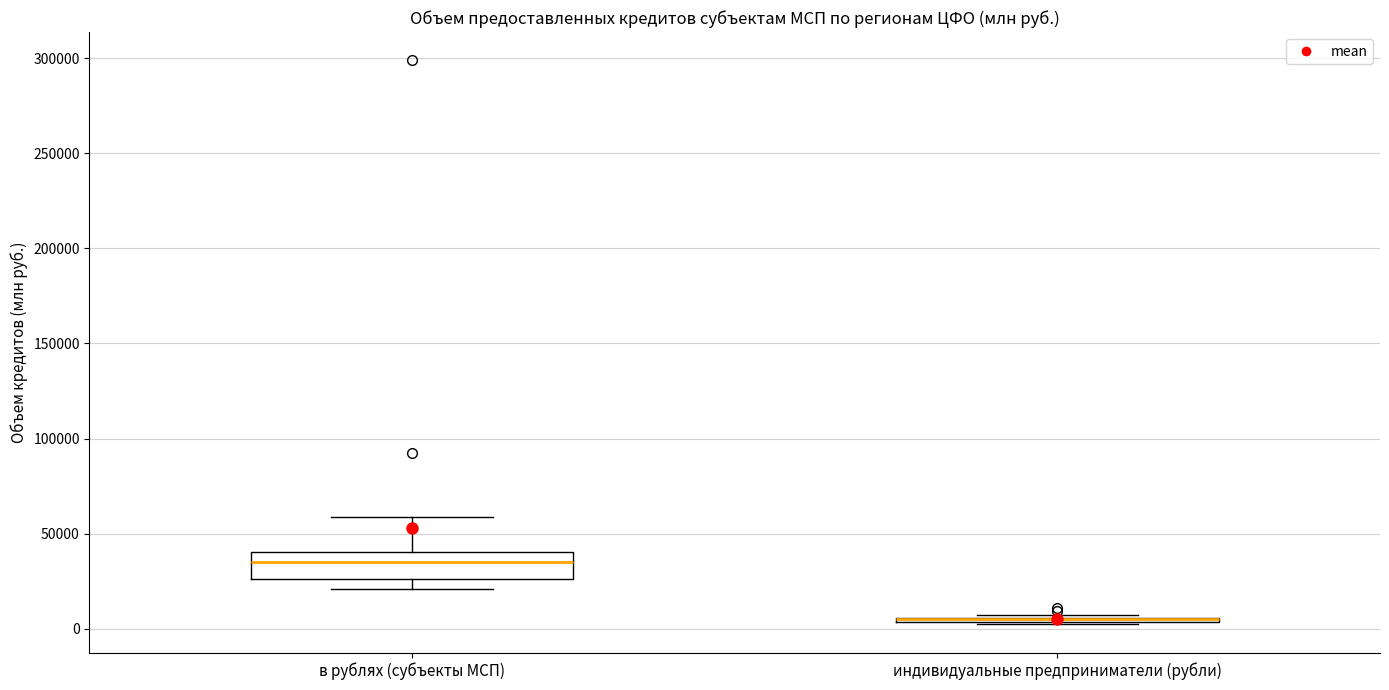

Reading left to right, transcribe this box plot: for each box, give where its median line is, the range the box spans, and where its two whiskers end, as read against the y-axis. The values are not printed on the chart, so give them approximately, as read against the axis.

в рублях (субъекты МСП): median 35000, box 25000 to 40000, whiskers 20000 to 60000
индивидуальные предприниматели (рубли): box collapsed to a line at 5000, whiskers 0 to 5000